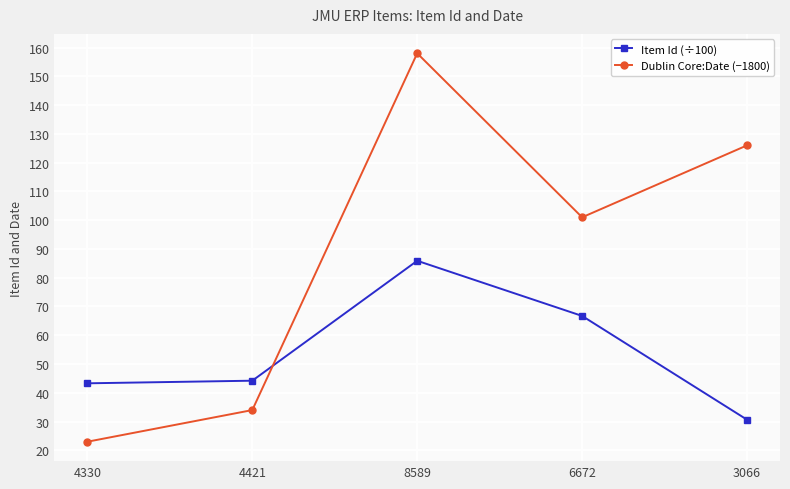

How many values in the Item Id (÷100) series exceed 44?

3